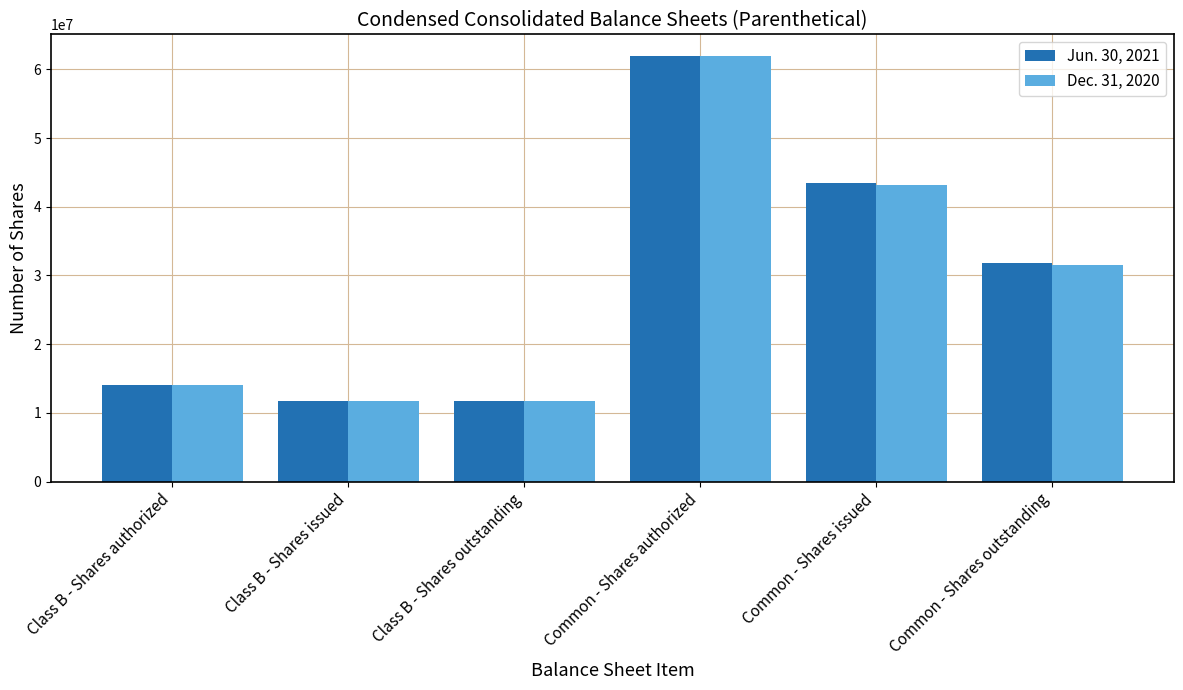

Rank the series by their average value, from lowest to highest.

Dec. 31, 2020, Jun. 30, 2021